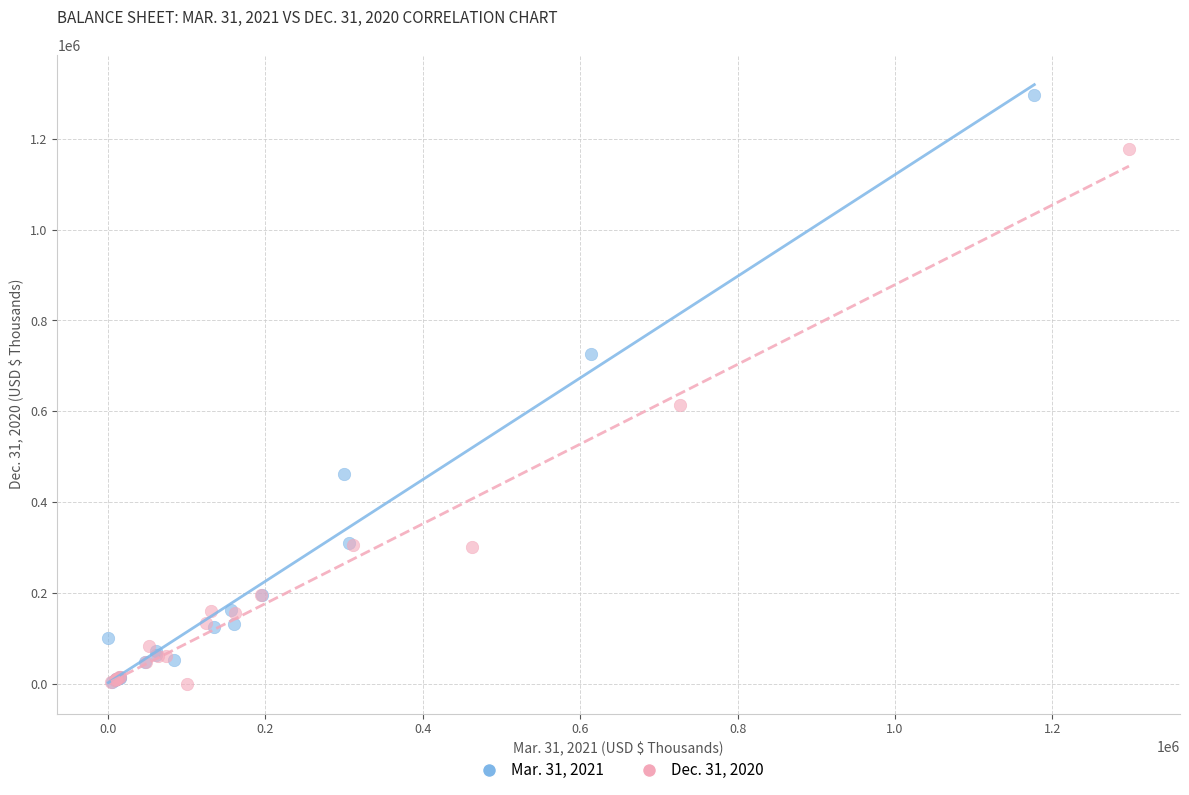

Which series has the largest Y range (max minus min)?

Mar. 31, 2021